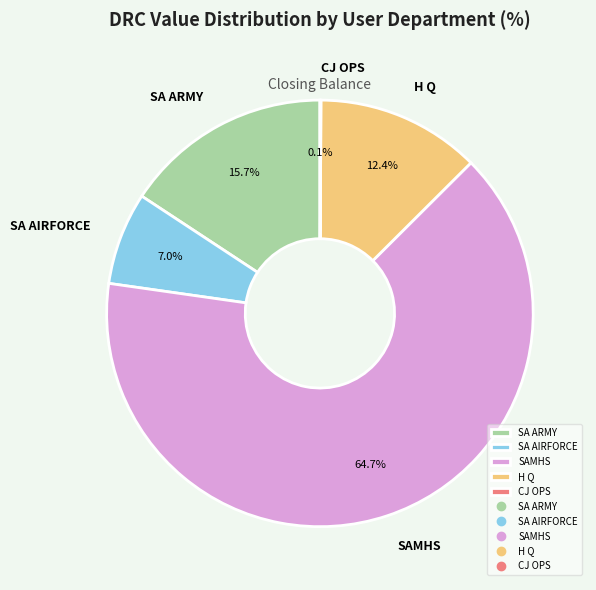

Is there any slice that represents more than half of the pie?

Yes